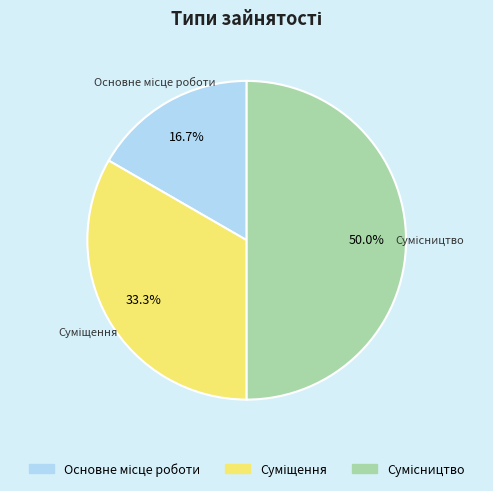

Count the number of slices in the pie.

3